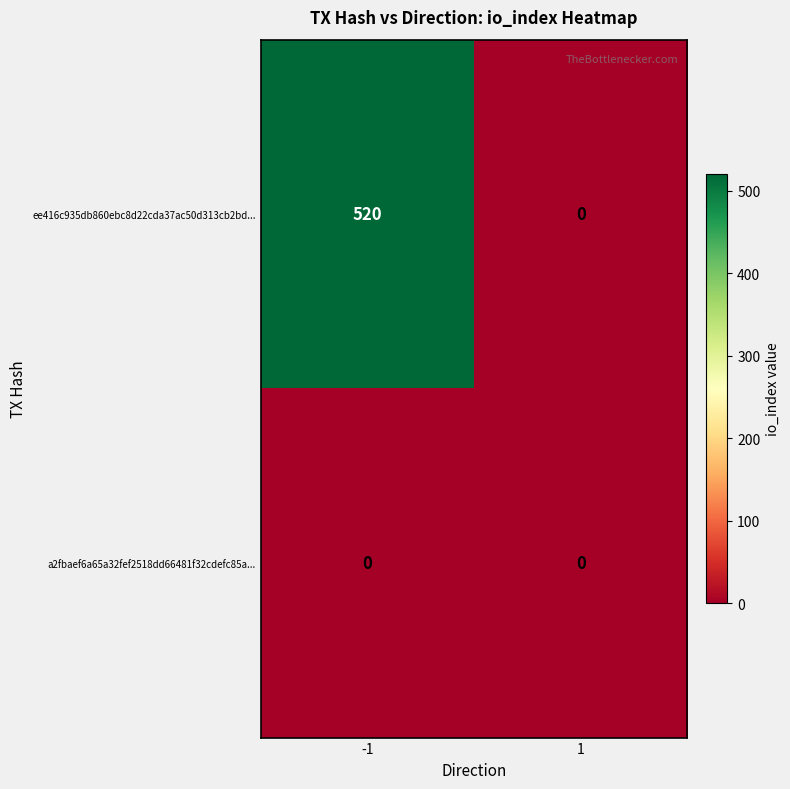

How many categories are shown in the chart?

2